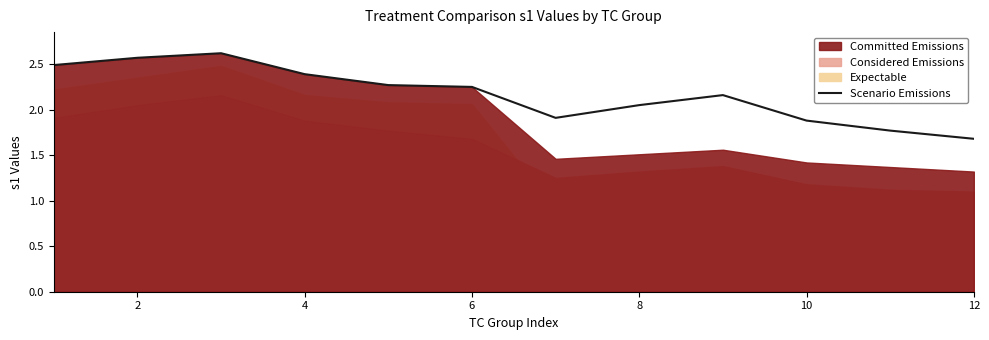

Is it true that Scenario Emissions equals 1.7 at 12?

True